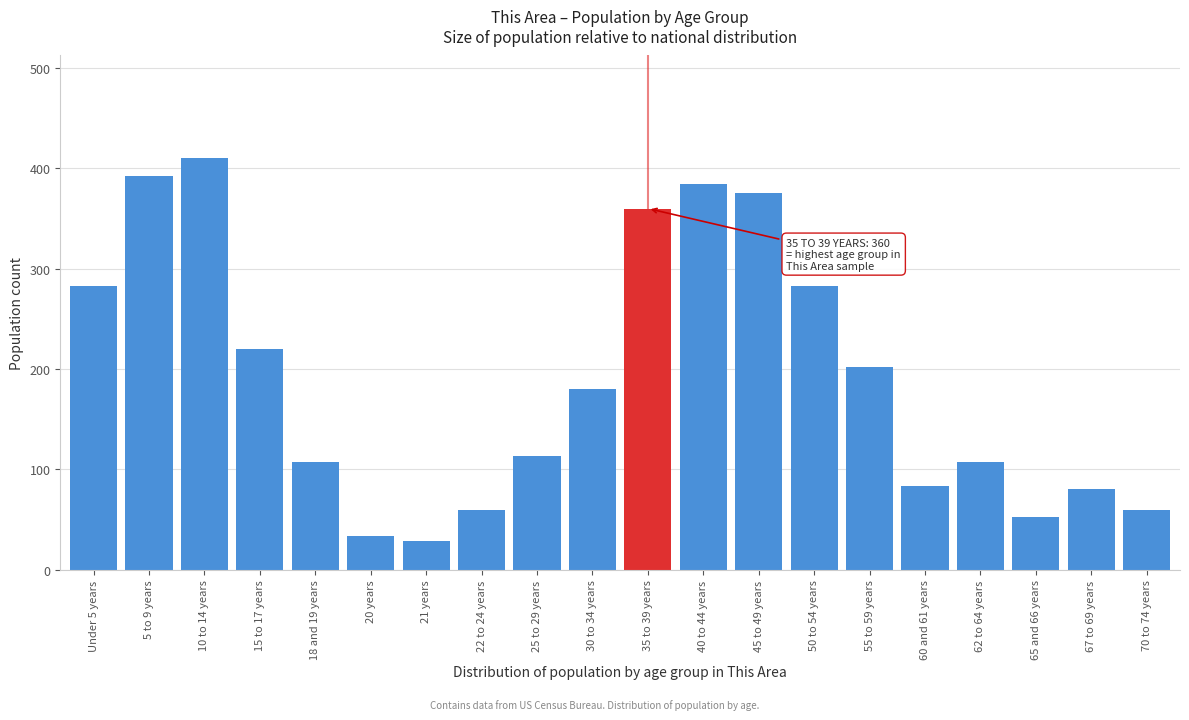

Reading left to right, extract all data points from this chart.

Under 5 years=283	5 to 9 years=392	10 to 14 years=410	15 to 17 years=220	18 and 19 years=107	20 years=34	21 years=29	22 to 24 years=60	25 to 29 years=113	30 to 34 years=180	35 to 39 years=360	40 to 44 years=384	45 to 49 years=375	50 to 54 years=283	55 to 59 years=202	60 and 61 years=83	62 to 64 years=107	65 and 66 years=53	67 to 69 years=80	70 to 74 years=60